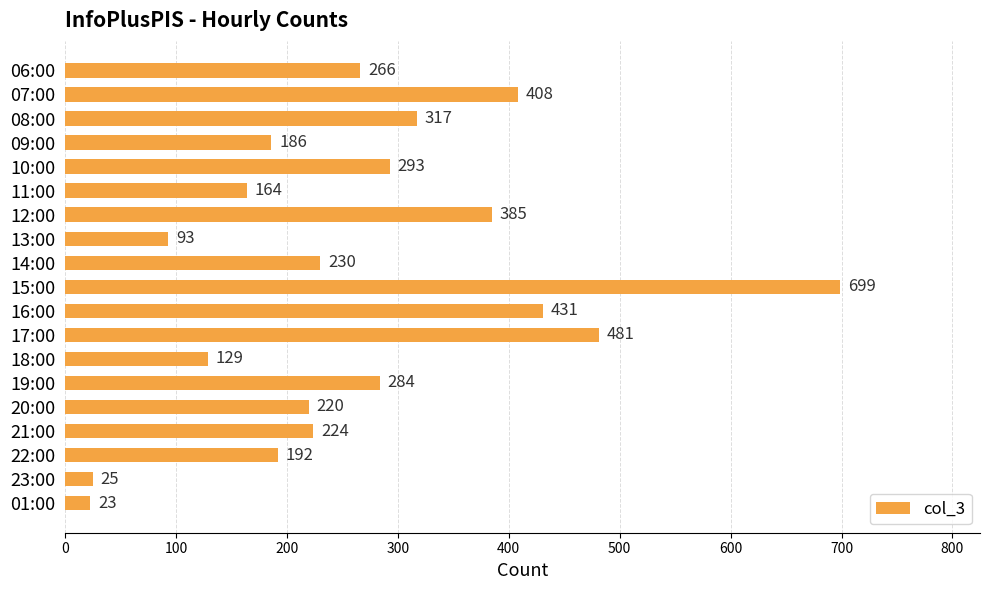

Which has a higher value, 18:00 or 17:00?

17:00